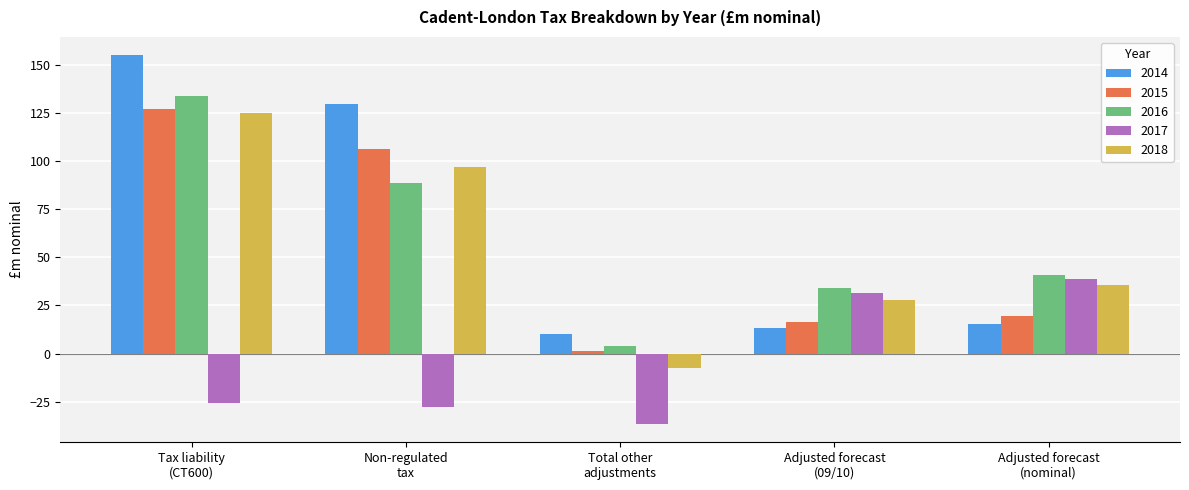

What is the difference between the 2015 values at Adjusted forecast
(nominal) and Adjusted forecast
(09/10)?

3.1